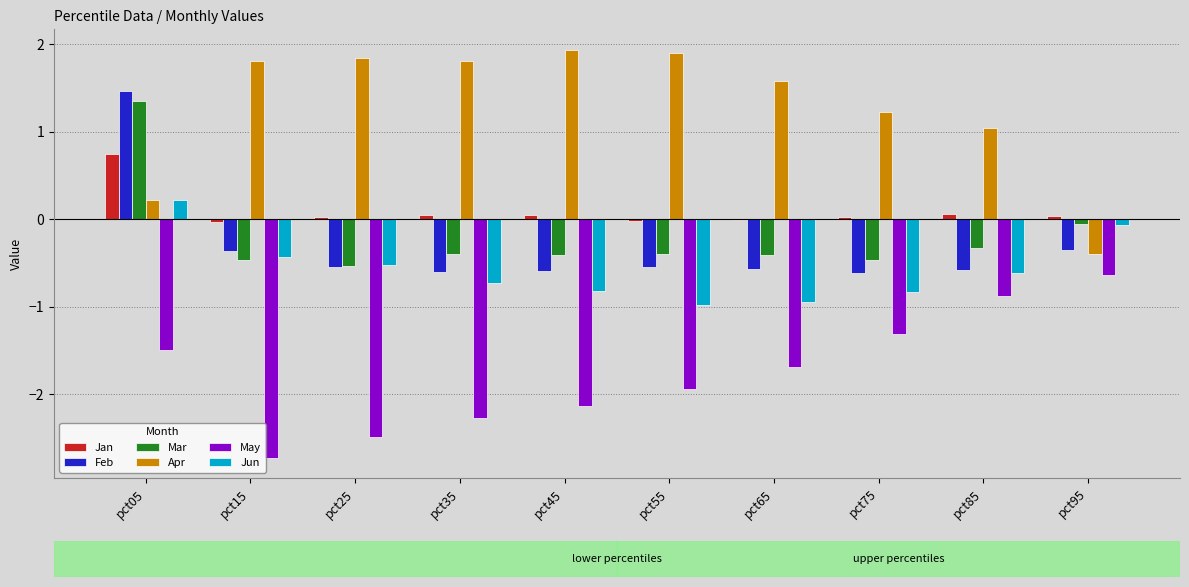

True or false: Mar has a value of -0.6 at pct65.

False